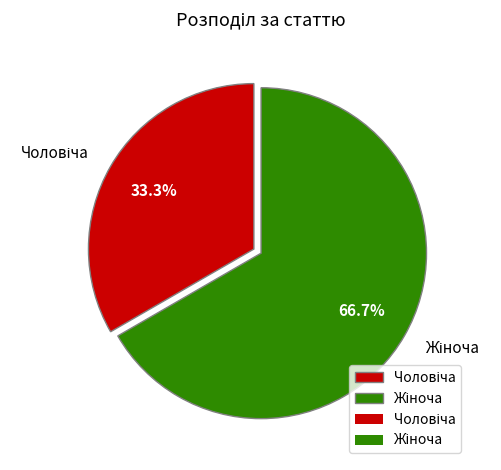

Is it true that Жіноча is 58% of the pie?

False